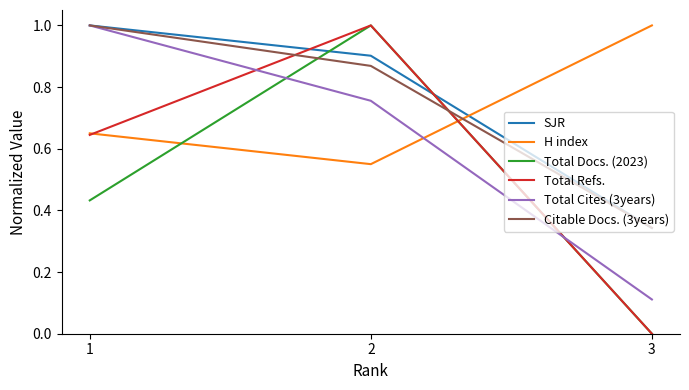

List the labels in order of SJR value, smallest first.

3, 2, 1